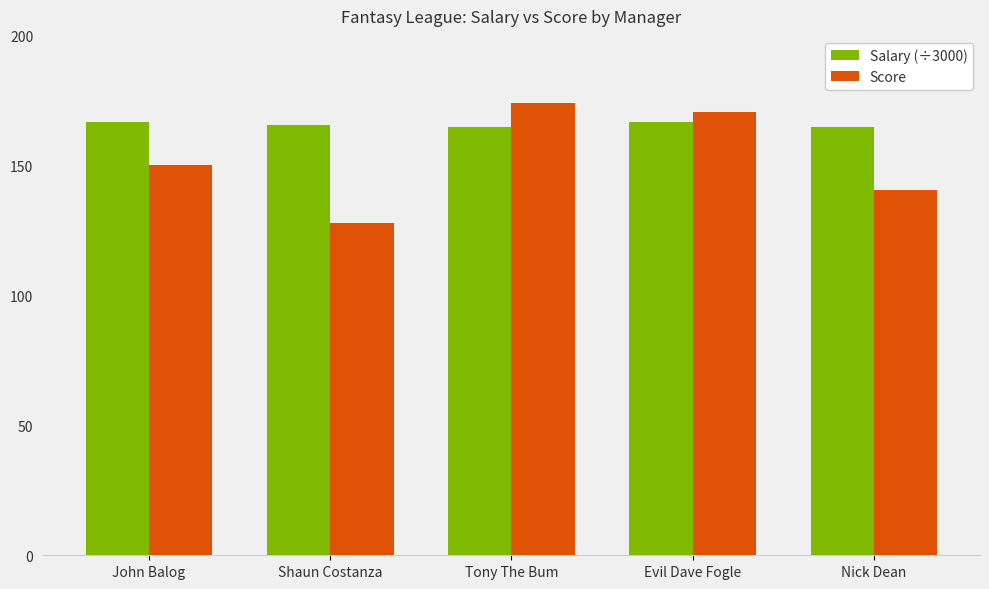

What is the spread (max minus min) of values at Tony The Bum?

9.3